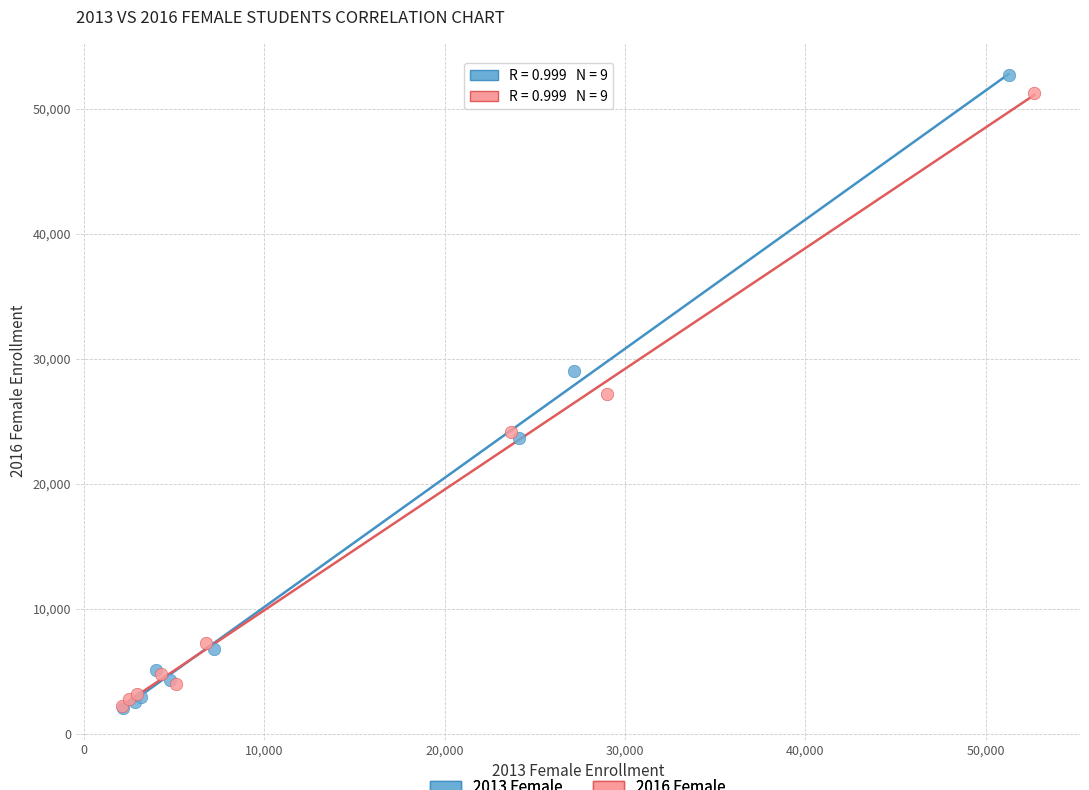

Which series contains the highest Y value?

2013 Female